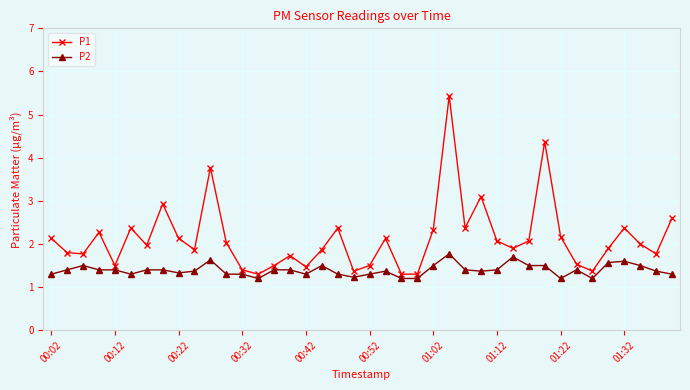

What is the minimum value shown in the chart?

1.2